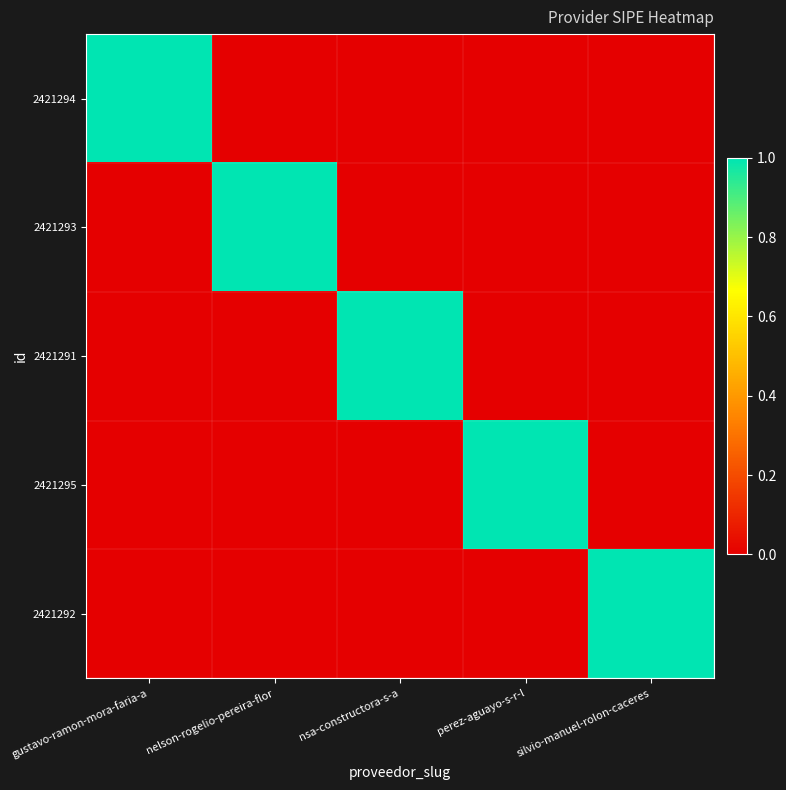

Reading left to right, transcribe all the data shown in this chart.

2421294: gustavo-ramon-mora-faria-a=1	nelson-rogelio-pereira-flor=0	nsa-constructora-s-a=0	perez-aguayo-s-r-l=0	silvio-manuel-rolon-caceres=0
2421293: gustavo-ramon-mora-faria-a=0	nelson-rogelio-pereira-flor=1	nsa-constructora-s-a=0	perez-aguayo-s-r-l=0	silvio-manuel-rolon-caceres=0
2421291: gustavo-ramon-mora-faria-a=0	nelson-rogelio-pereira-flor=0	nsa-constructora-s-a=1	perez-aguayo-s-r-l=0	silvio-manuel-rolon-caceres=0
2421295: gustavo-ramon-mora-faria-a=0	nelson-rogelio-pereira-flor=0	nsa-constructora-s-a=0	perez-aguayo-s-r-l=1	silvio-manuel-rolon-caceres=0
2421292: gustavo-ramon-mora-faria-a=0	nelson-rogelio-pereira-flor=0	nsa-constructora-s-a=0	perez-aguayo-s-r-l=0	silvio-manuel-rolon-caceres=1